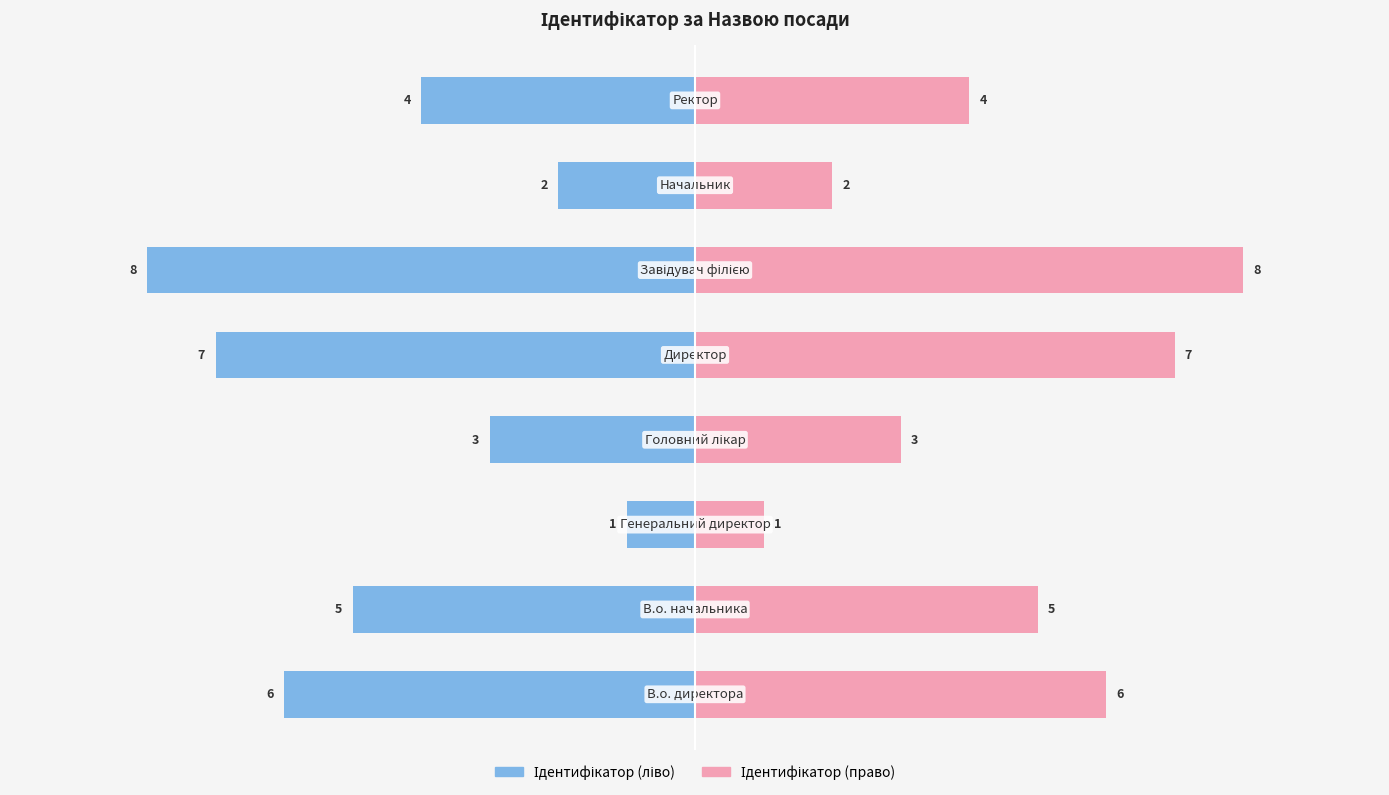

Is it true that Ідентифікатор (право) equals 7 at 7.5?

False